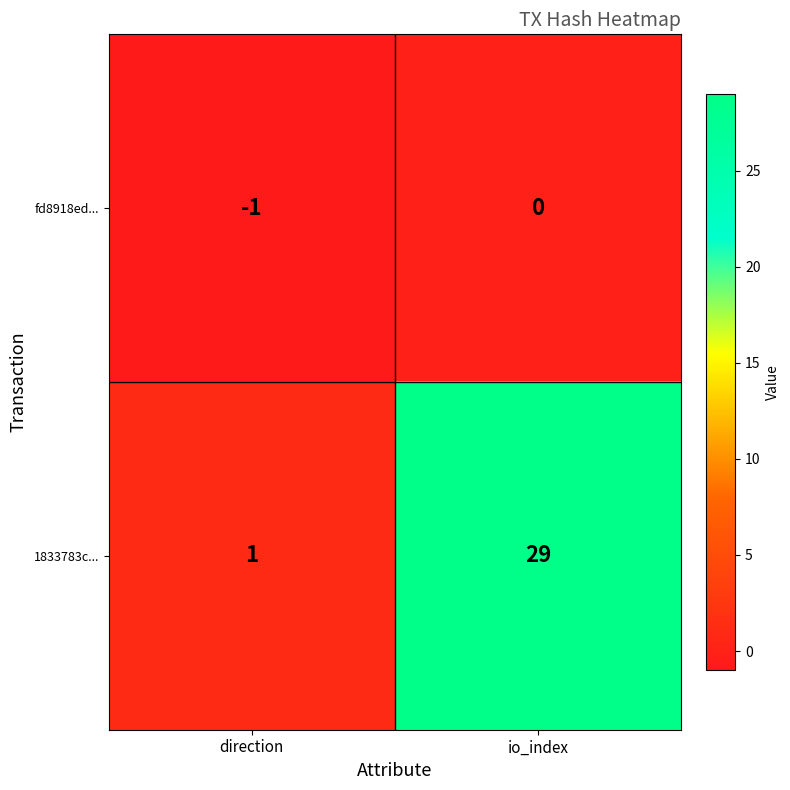

Rank the series by their maximum value, from highest to lowest.

1833783c..., fd8918ed...